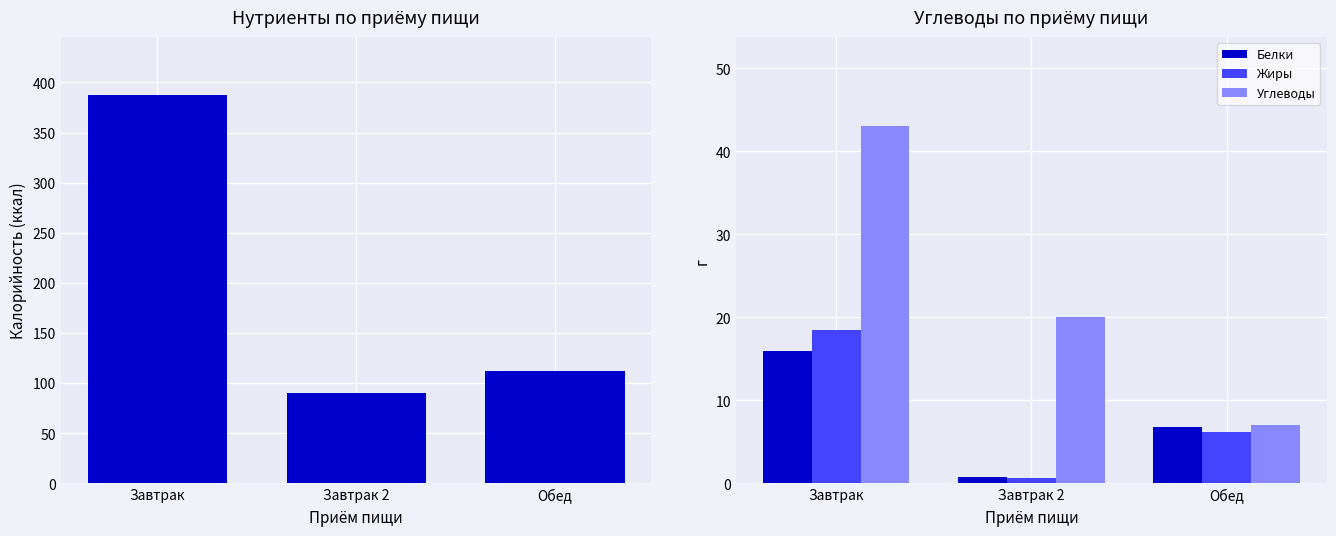

Reading left to right, list all the values displayed in this chart.

Калорийность: Завтрак=387.0	Завтрак 2=90.0	Обед=112.0
Белки: Завтрак=15.9	Завтрак 2=0.8	Обед=6.8
Жиры: Завтрак=18.5	Завтрак 2=0.6	Обед=6.2
Углеводы: Завтрак=43.0	Завтрак 2=20.1	Обед=7.0